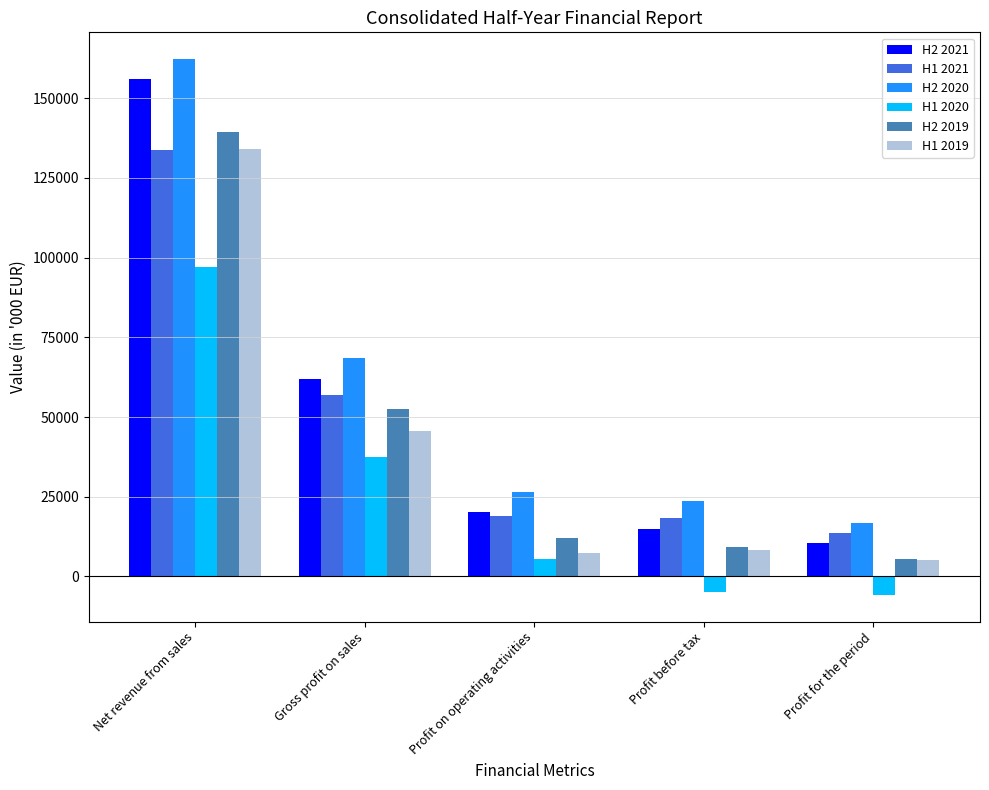

At which label is H2 2021 closest to 83291?

Gross profit on sales